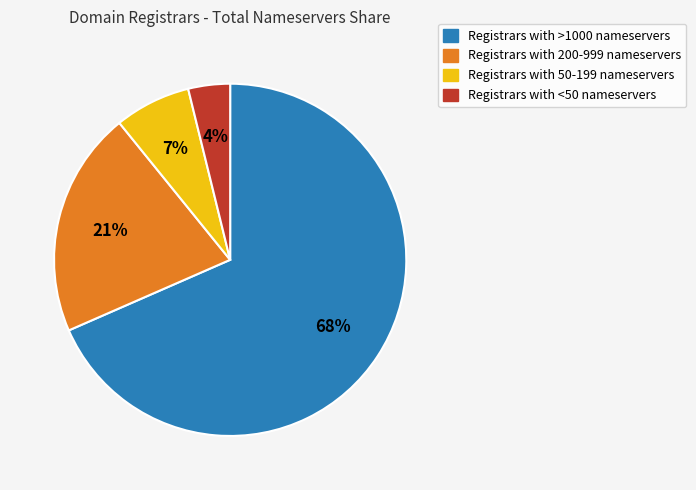

To the nearest percent, what is the average slice percentage?

25%